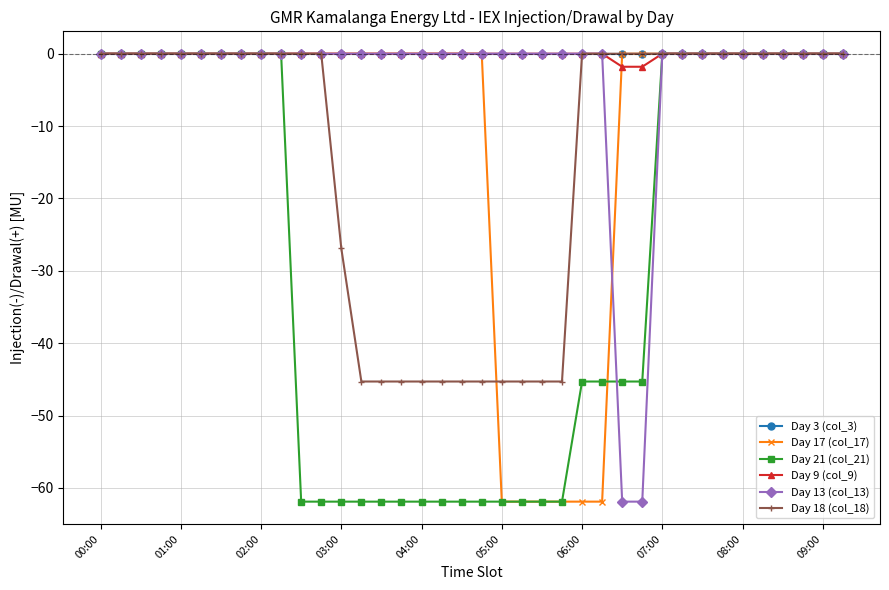

What is the lowest value of the Day 9 (col_9) series?

-1.8